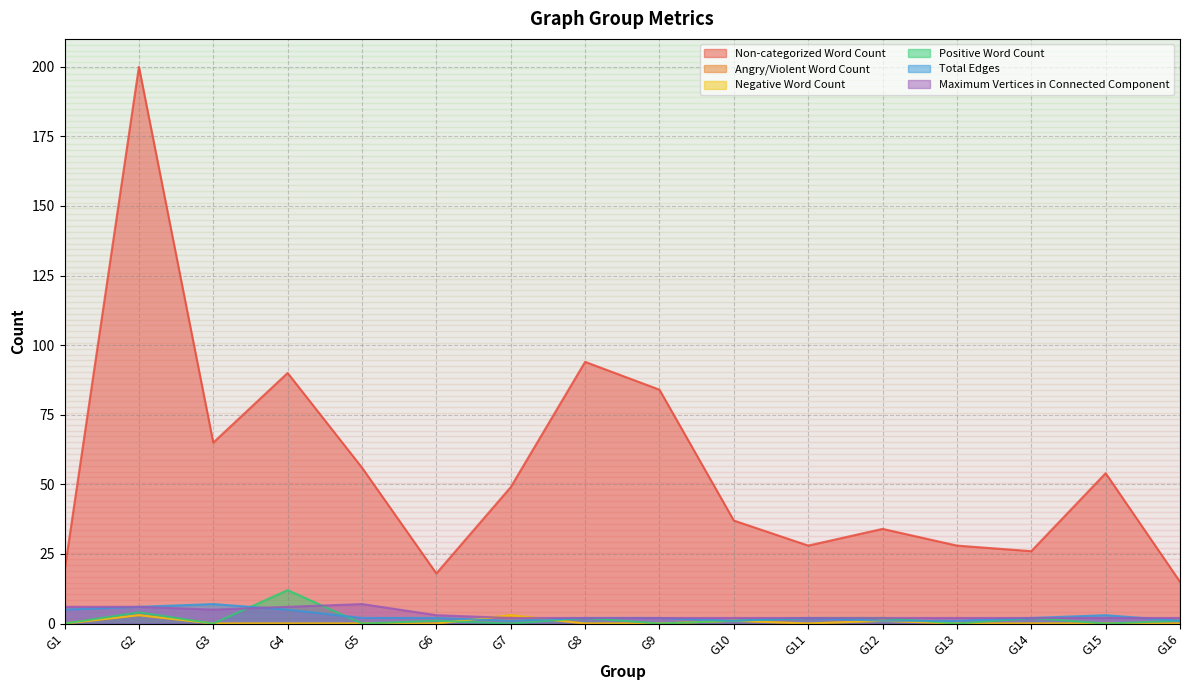

Which series has the largest total across all categories?

Non-categorized Word Count